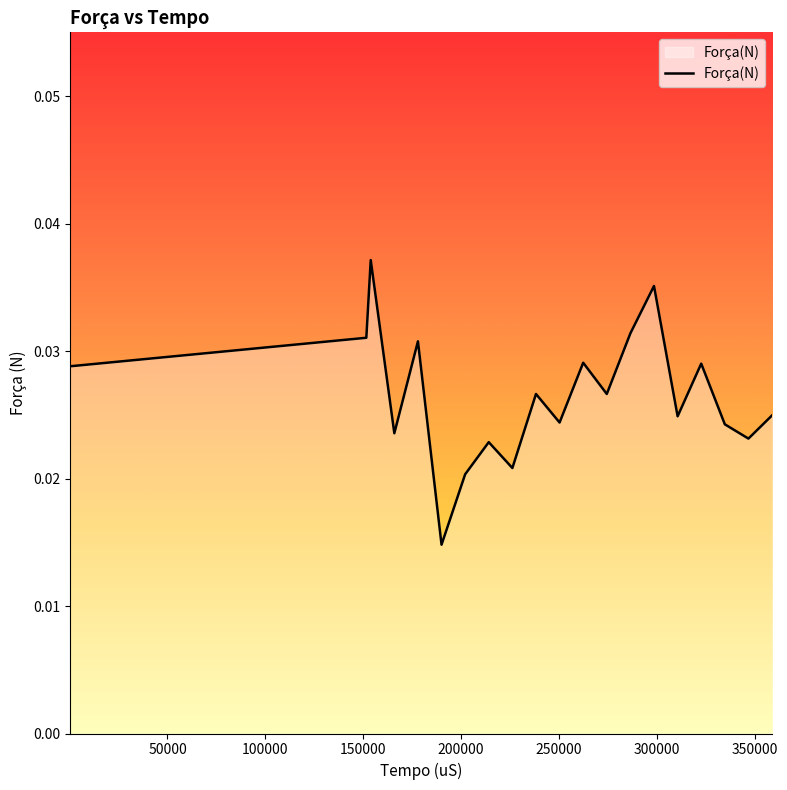

How many lines are shown in the chart?

1